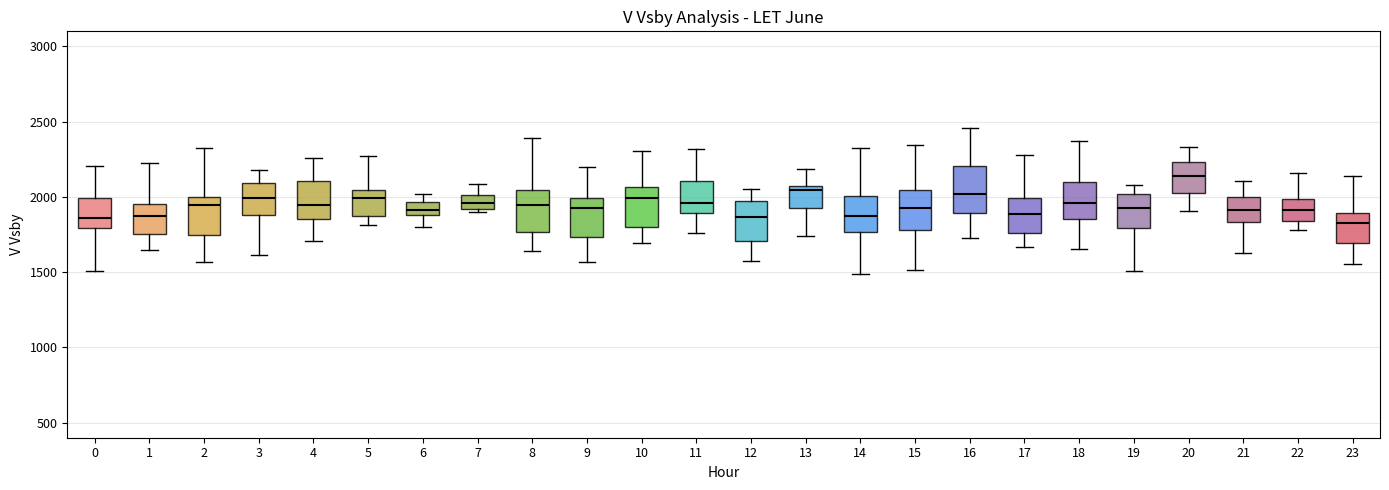

Reading left to right, transcribe this box plot: for each box, give where its median line is, the range the box spans, and where its two whiskers end, as read against the y-axis. The values are not printed on the chart, so give them approximately, as read against the axis.

0: median 1850, box 1800 to 2000, whiskers 1500 to 2200
1: median 1900, box 1750 to 1950, whiskers 1650 to 2250
2: median 1950, box 1750 to 2000, whiskers 1550 to 2350
3: median 2000, box 1900 to 2100, whiskers 1600 to 2200
4: median 1950, box 1850 to 2100, whiskers 1700 to 2250
5: median 2000, box 1850 to 2050, whiskers 1800 to 2250
6: median 1900 (inside the box), box 1900 to 1950, whiskers 1800 to 2000
7: median 1950, box 1900 to 2000, whiskers 1900 (just below the box's lower edge) to 2100
8: median 1950, box 1750 to 2050, whiskers 1650 to 2400
9: median 1950, box 1750 to 2000, whiskers 1550 to 2200
10: median 2000, box 1800 to 2050, whiskers 1700 to 2300
11: median 1950, box 1900 to 2100, whiskers 1750 to 2300
12: median 1850, box 1700 to 1950, whiskers 1600 to 2050
13: median 2050, box 1950 to 2100, whiskers 1750 to 2200
14: median 1850, box 1750 to 2000, whiskers 1500 to 2350
15: median 1950, box 1800 to 2050, whiskers 1500 to 2350
16: median 2000, box 1900 to 2200, whiskers 1750 to 2450
17: median 1900, box 1750 to 2000, whiskers 1650 to 2300
18: median 1950, box 1850 to 2100, whiskers 1650 to 2350
19: median 1950, box 1800 to 2000, whiskers 1500 to 2100
20: median 2150, box 2050 to 2250, whiskers 1900 to 2350
21: median 1900, box 1850 to 2000, whiskers 1650 to 2100
22: median 1900, box 1850 to 2000, whiskers 1800 to 2150
23: median 1850, box 1700 to 1900, whiskers 1550 to 2150